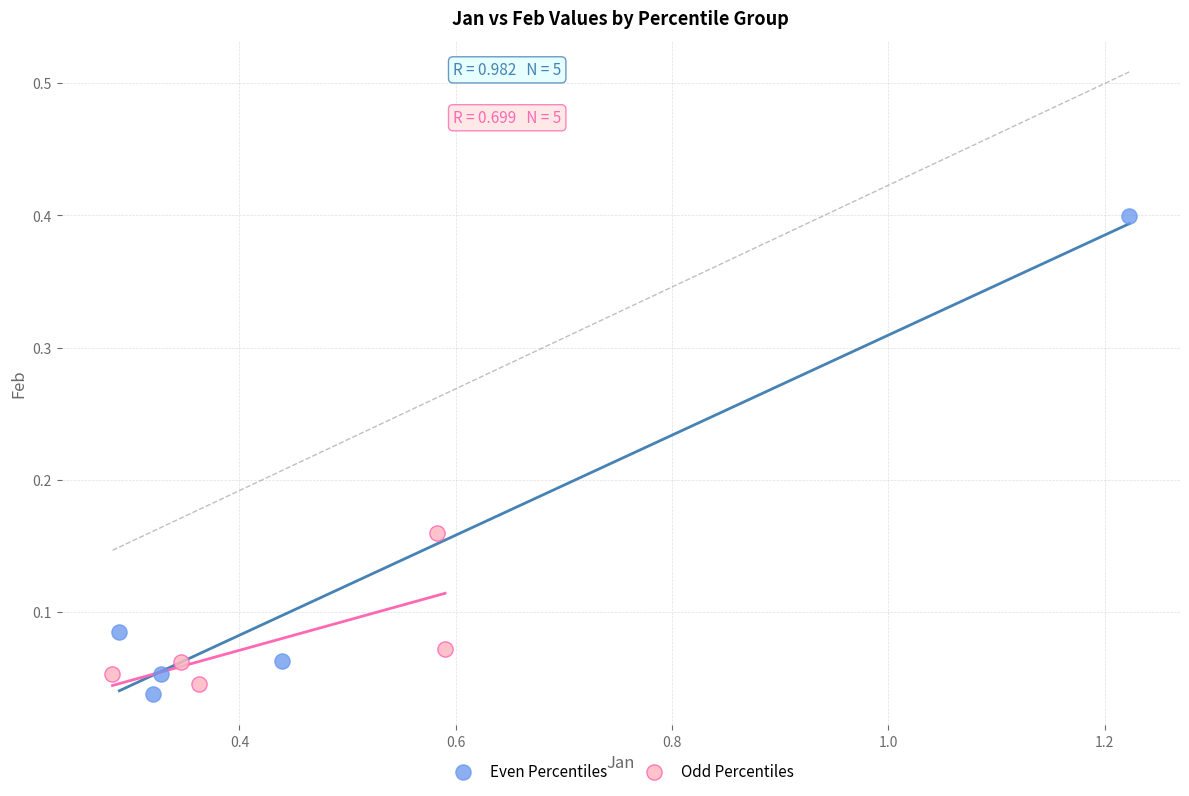

Which series has the widest spread of Y values?

Even Percentiles